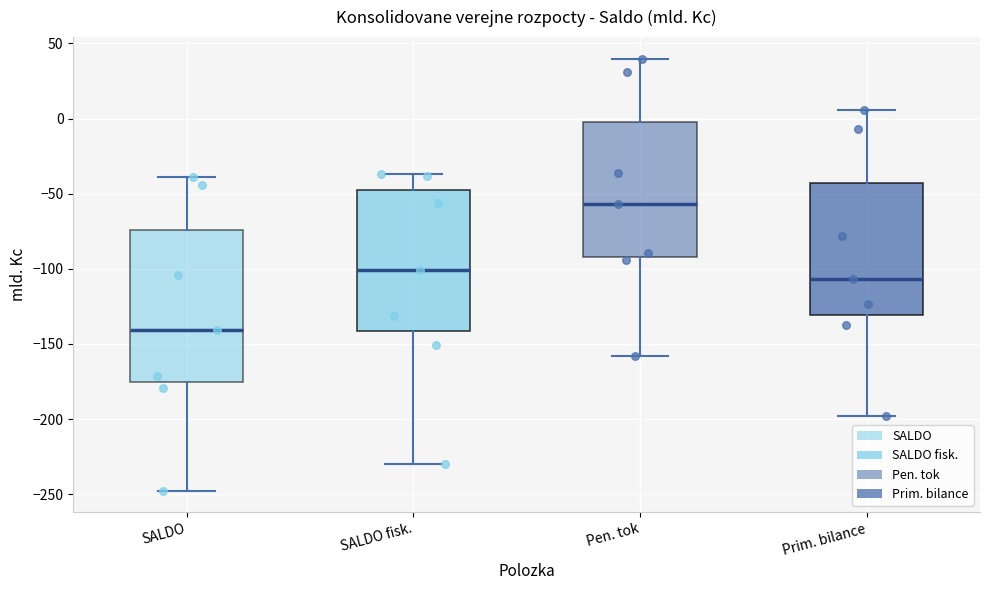

Which box has the highest median line?

Pen. tok